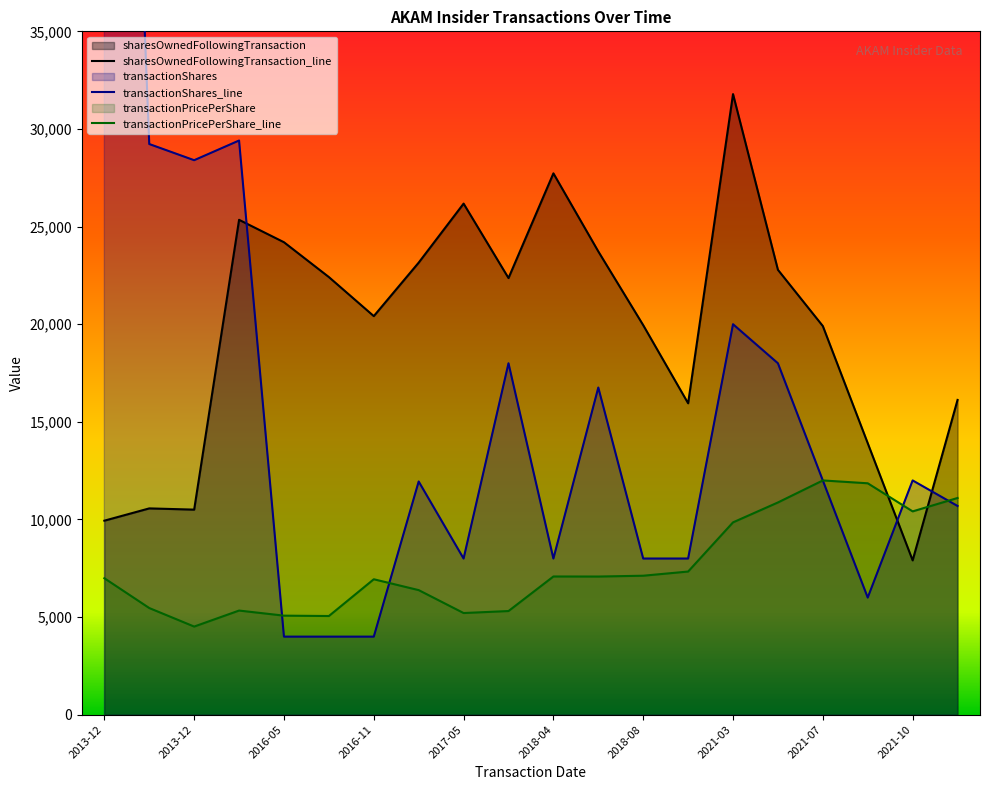

What is the difference between the transactionPricePerShare values at 2016-08 and 2016-05?

19.0